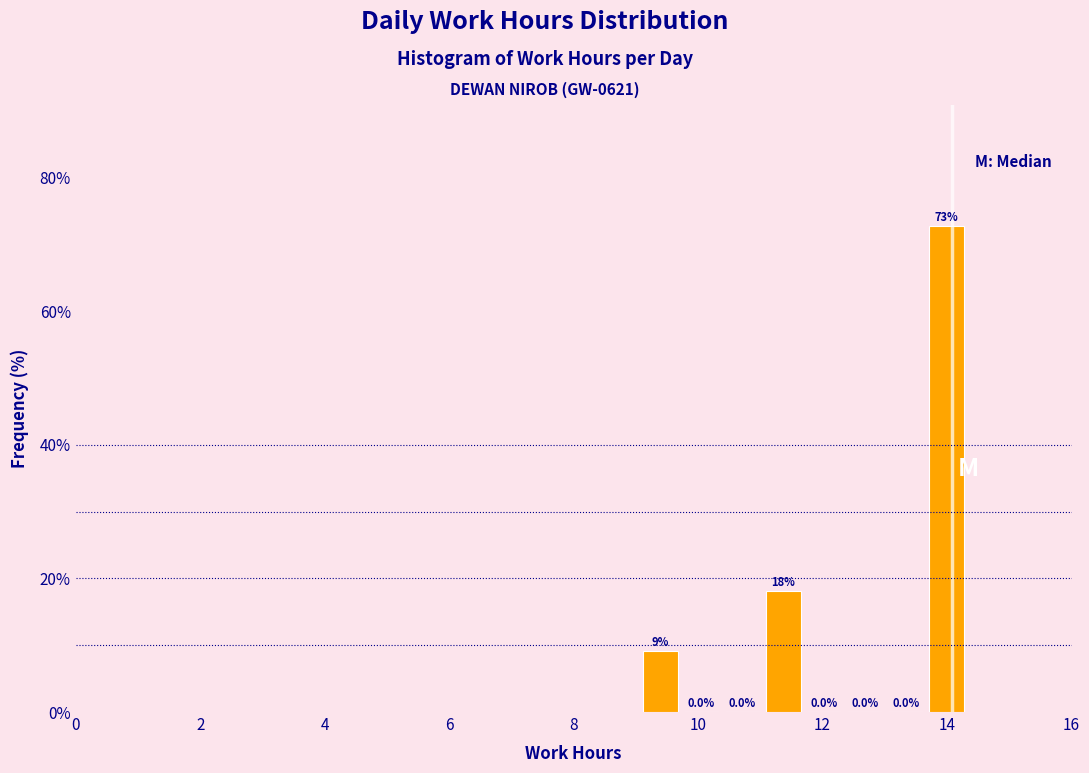

Around what value on the x-axis is the tallest bar? Give the approximate position of its centre, as read against the axis.

14.0